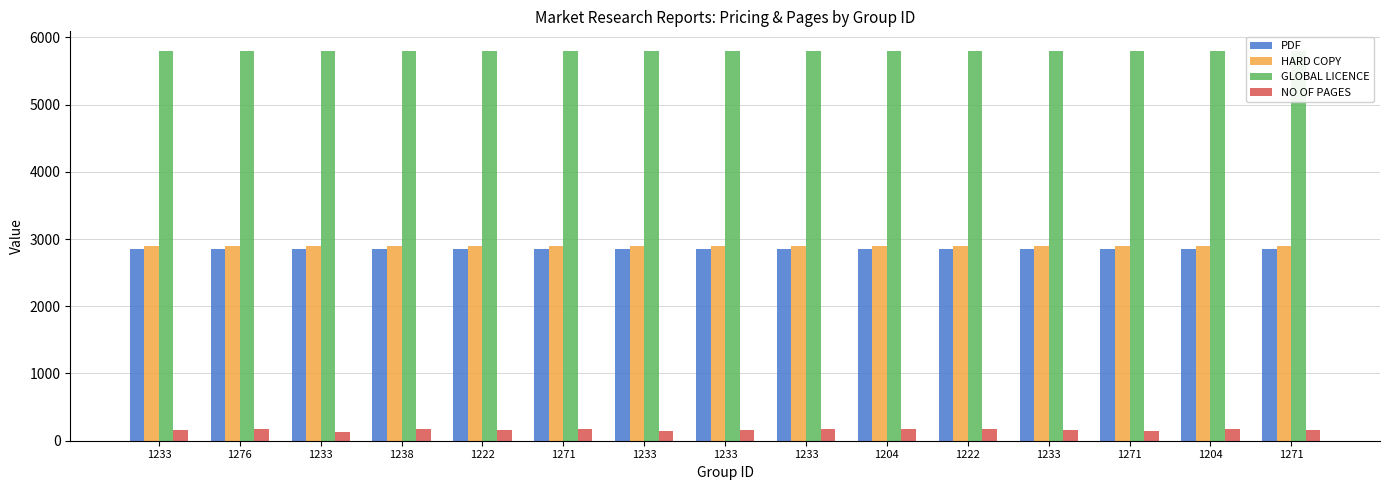

Rank the series by their maximum value, from highest to lowest.

GLOBAL LICENCE, HARD COPY, PDF, NO OF PAGES